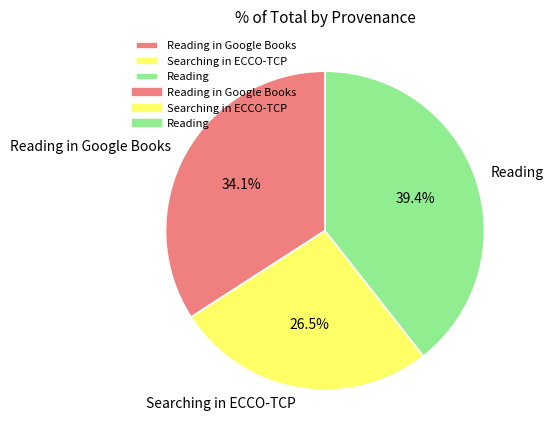

What is the largest slice in the pie chart?

Reading